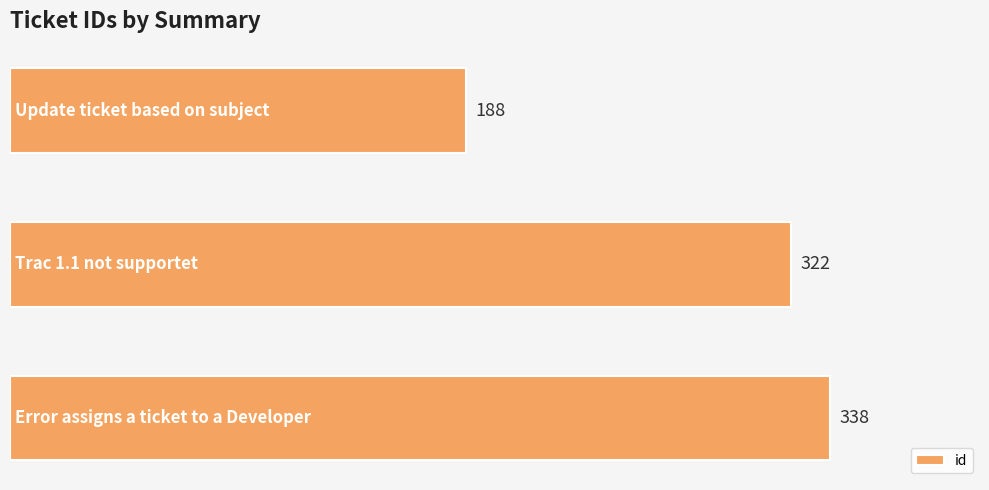

How many values are between 188 and 338?

3